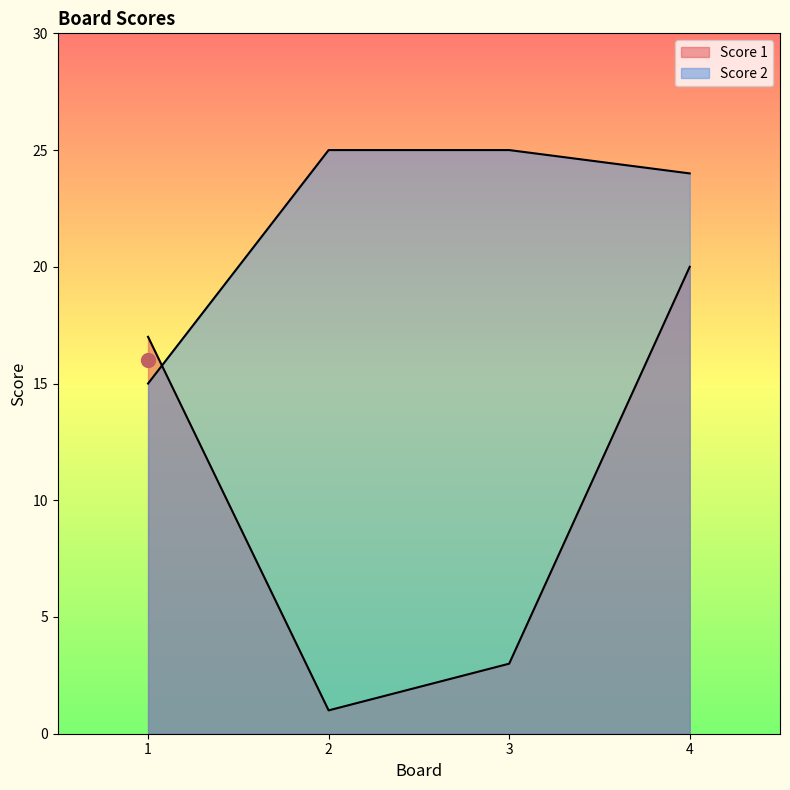

Between 1 and 4, which is larger?

4